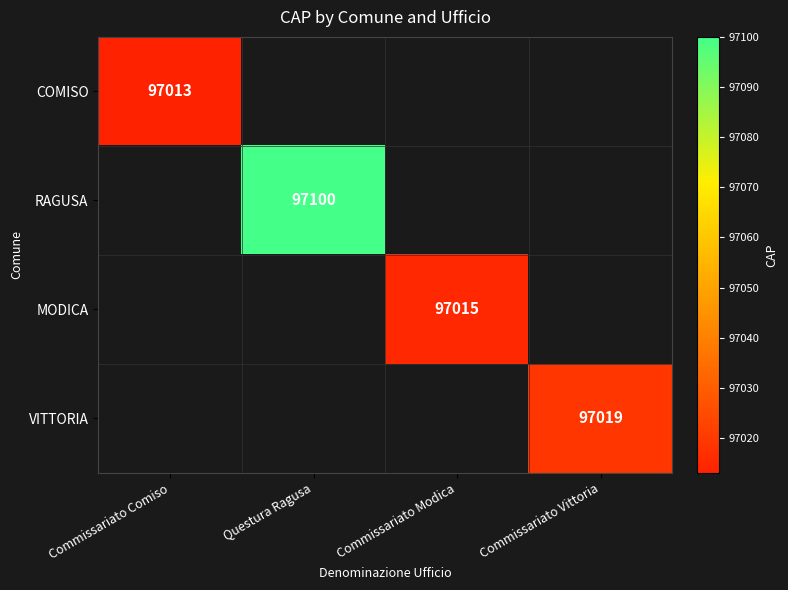

The MODICA series shows 97015 at Commissariato Modica. True or false?

True